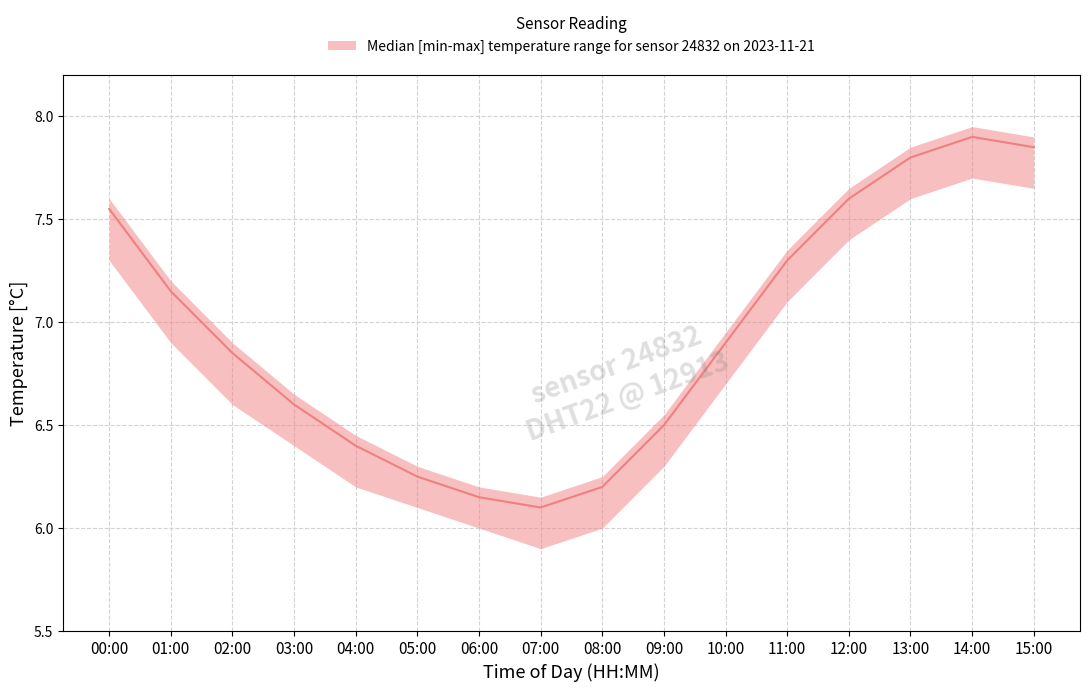

True or false: temperature_median and temperature_upper cross at least once.

False